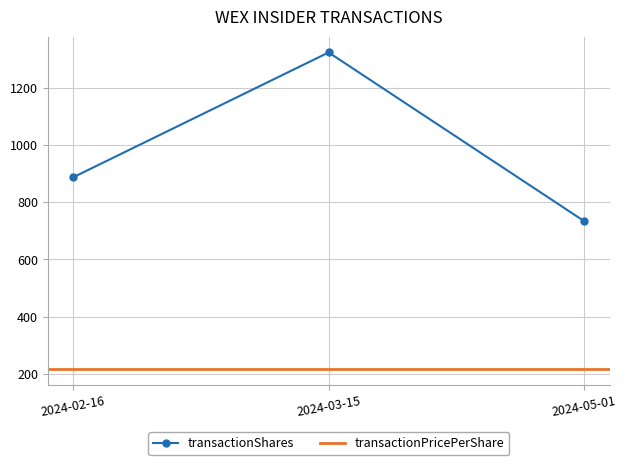

What is the value of the transactionShares point at the 2nd from the left?

1323